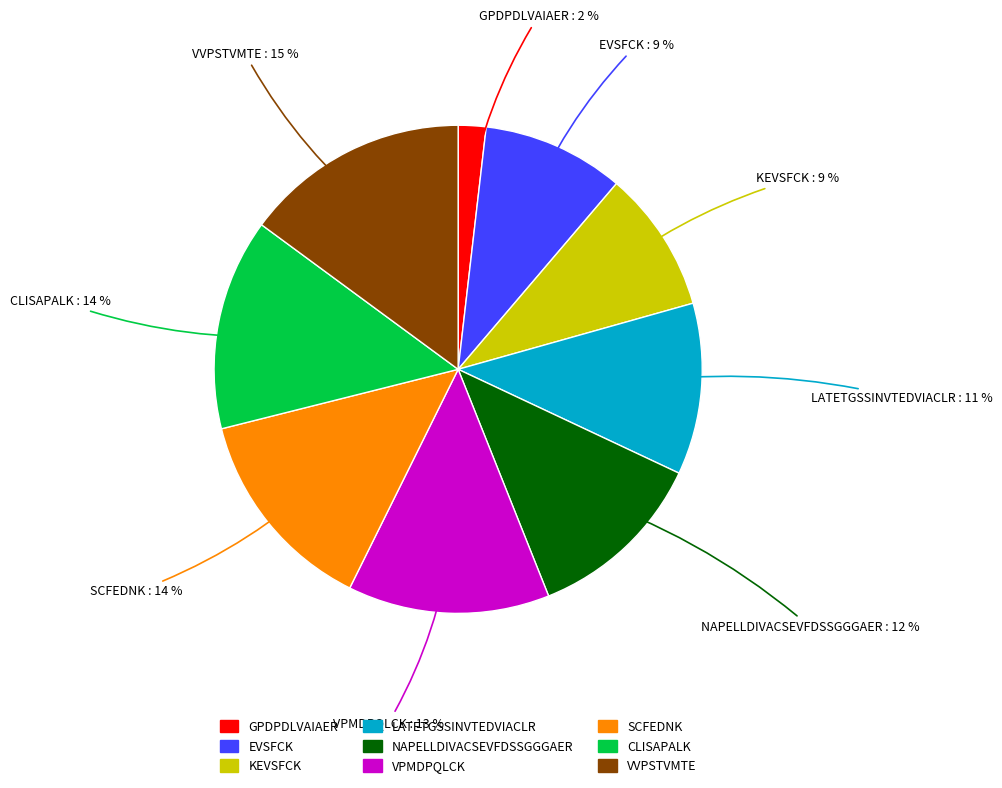

To the nearest percent, what portion does VPMDPQLCK represent?

13%